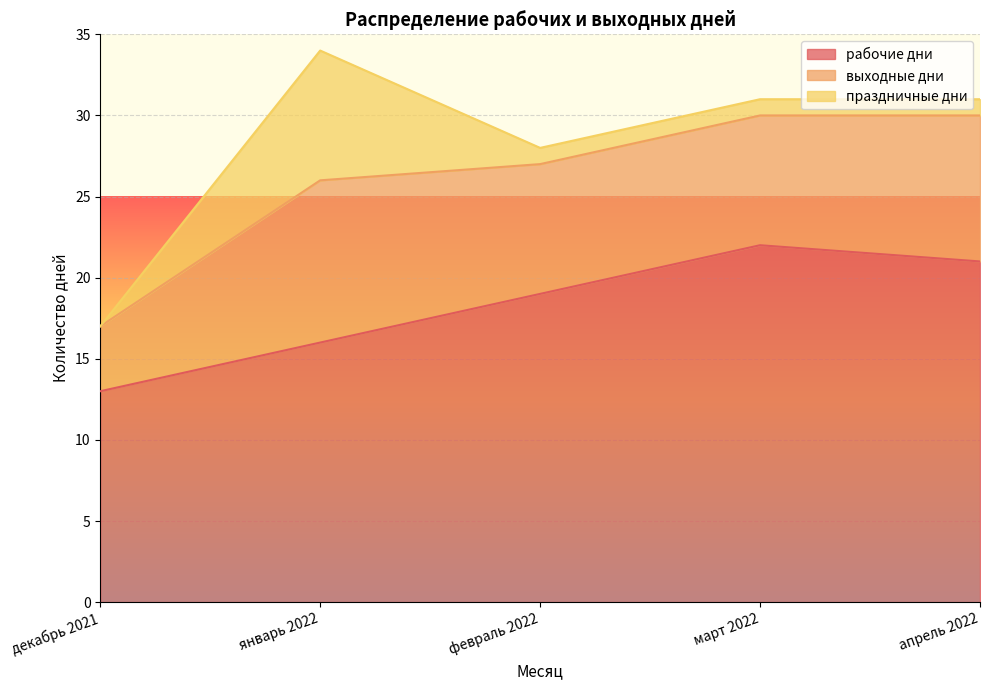

What is the difference between the рабочие дни values at март 2022 and декабрь 2021?

9